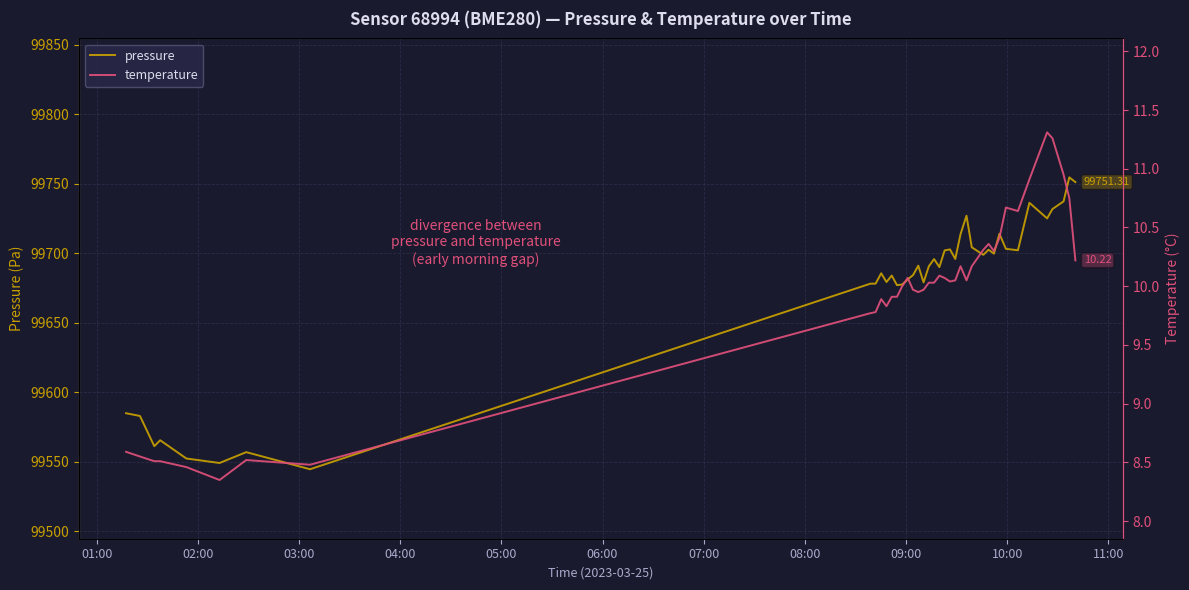

What is the value of the pressure point at the 5th from the left?

99552.4